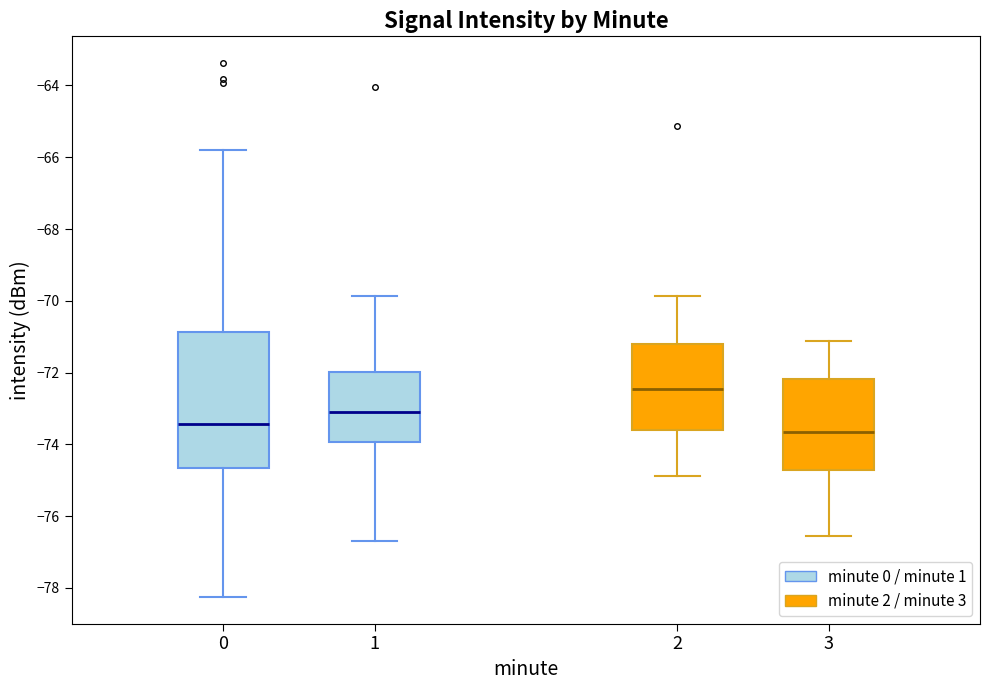

Reading left to right, transcribe this box plot: for each box, give where its median line is, the range the box spans, and where its two whiskers end, as read against the y-axis. The values are not printed on the chart, so give them approximately, as read against the axis.

0: median -73.4, box -74.6 to -70.8, whiskers -78.2 to -65.8
1: median -73.0, box -74.0 to -72.0, whiskers -76.6 to -69.8
2: median -72.4, box -73.6 to -71.2, whiskers -74.8 to -69.8
3: median -73.6, box -74.8 to -72.2, whiskers -76.6 to -71.2